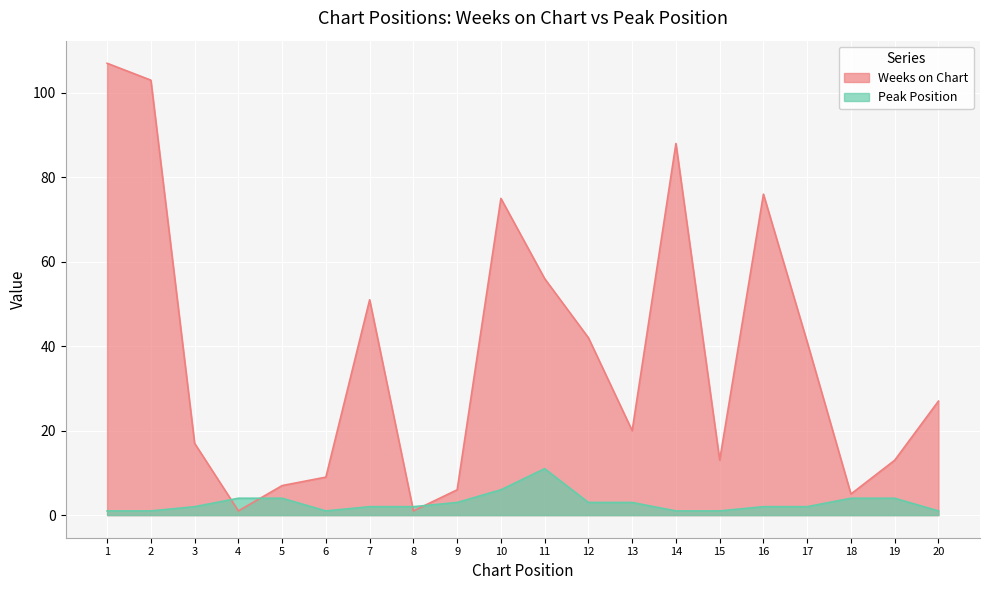

What is the value of the Peak Position point at the 20th from the left?

1